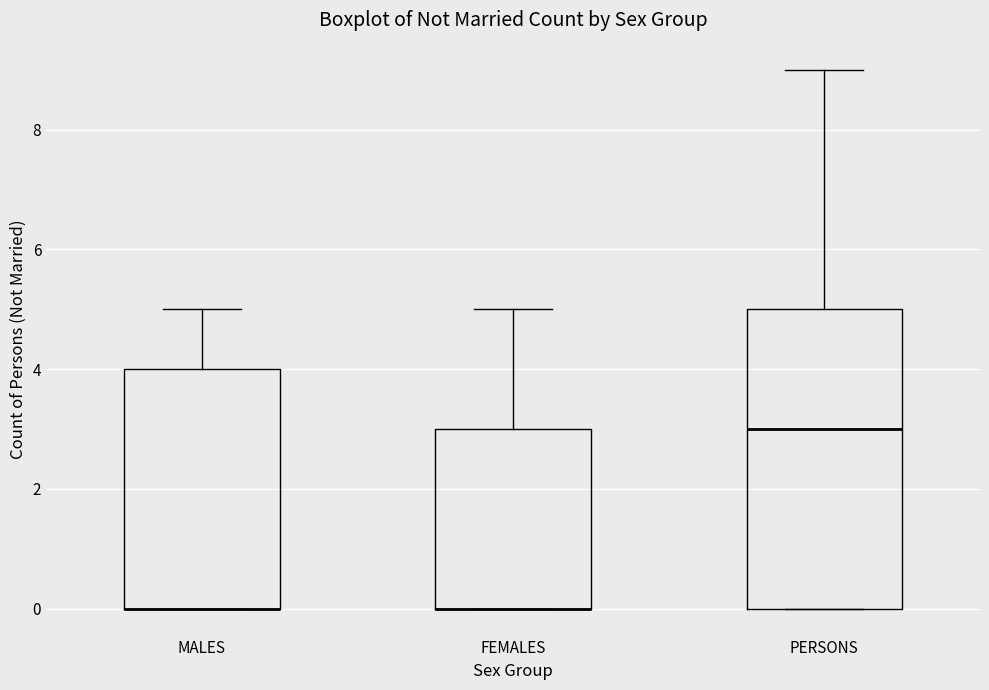

Which box is the tallest, from its lower edge to its upper edge?

PERSONS